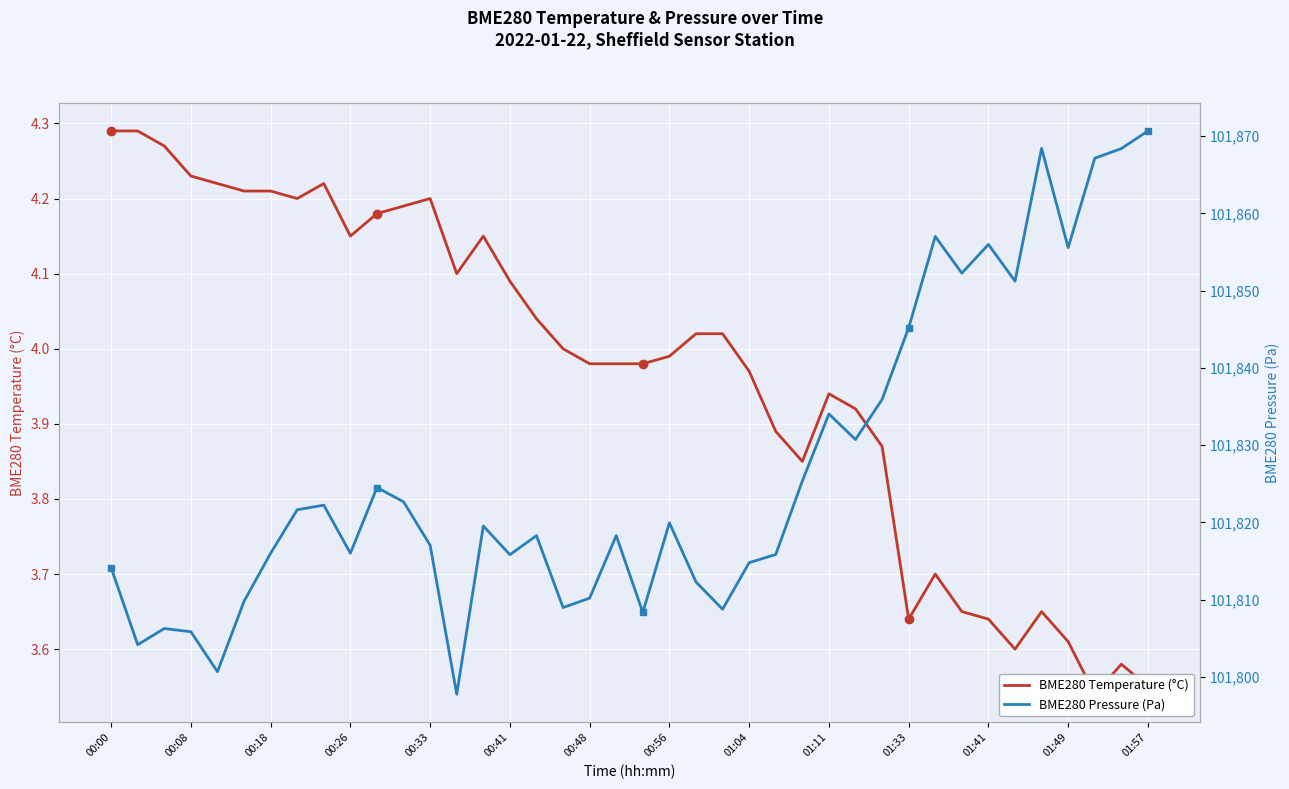

How many interior local valleys does the BME280 Pressure (Pa) series have?

12